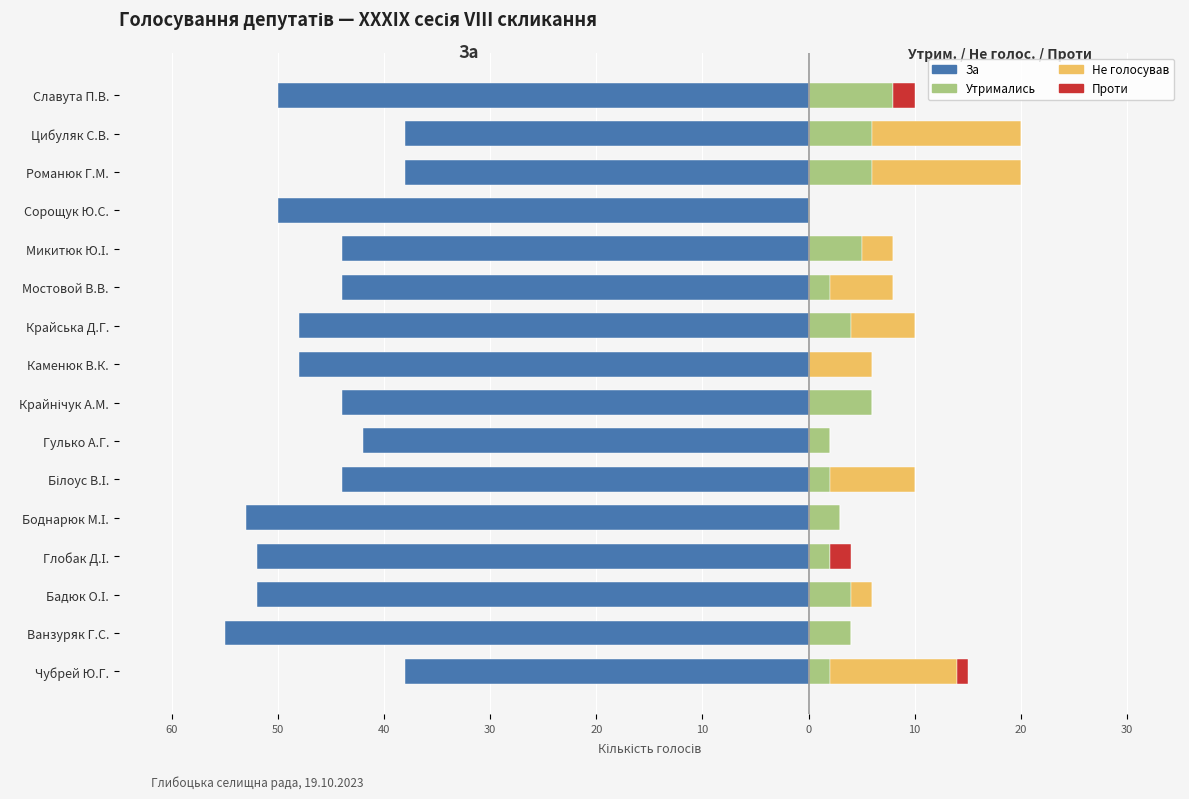

Is it true that Не голосував equals 0 at Боднарюк М.І.?

True